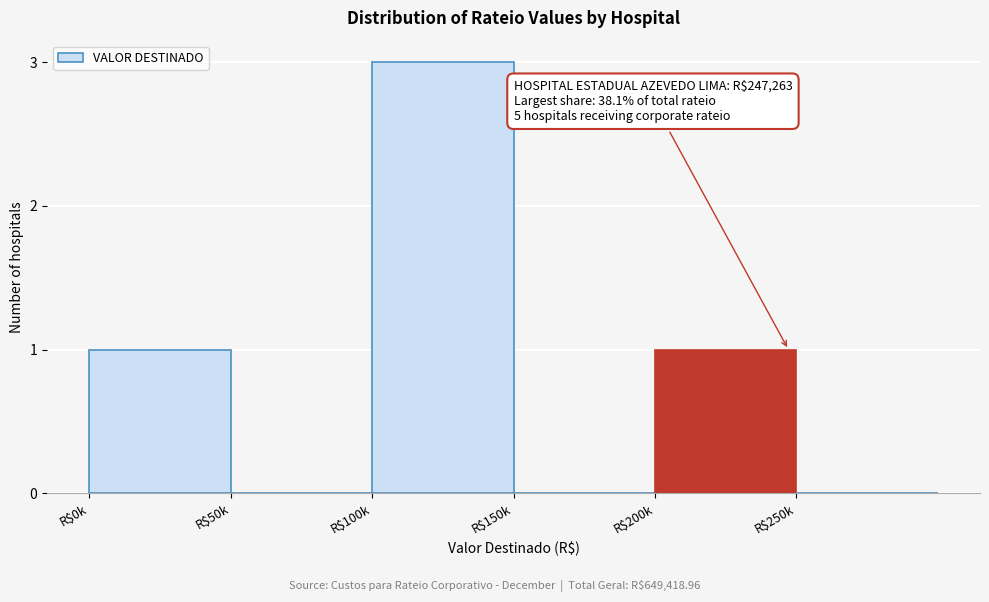

Is it true that the value at R$200k is 2?

False